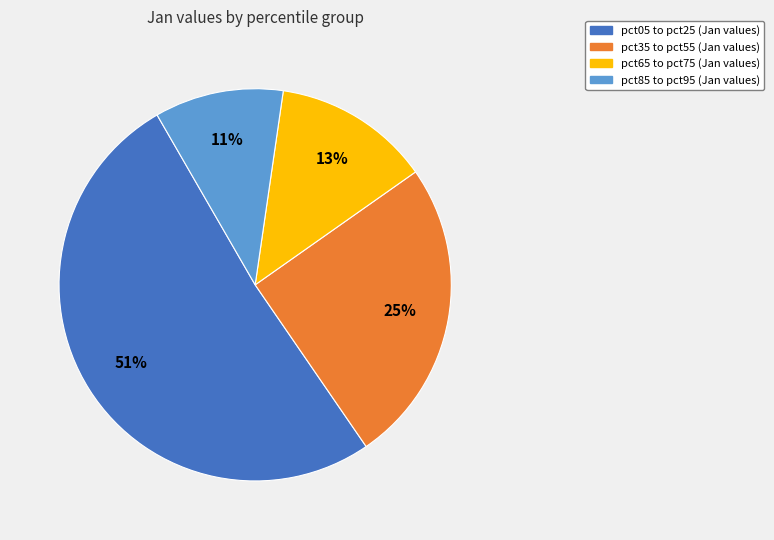

Does any single category account for the majority?

Yes